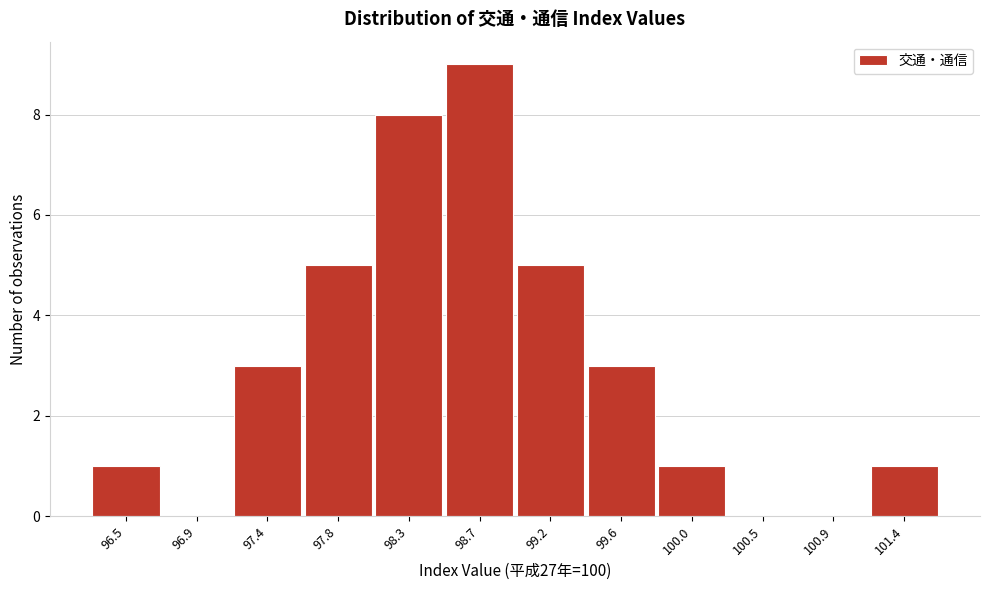

Reading right to left, list all the values displayed in this chart.

101.4=1	100.9=0	100.5=0	100.0=1	99.6=3	99.2=5	98.7=9	98.3=8	97.8=5	97.4=3	96.9=0	96.5=1